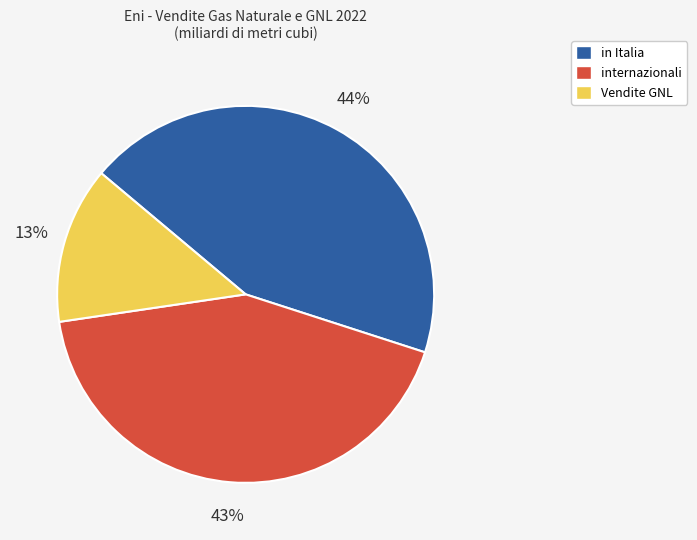

Is the sum of internazionali and Vendite GNL greater than half?

Yes